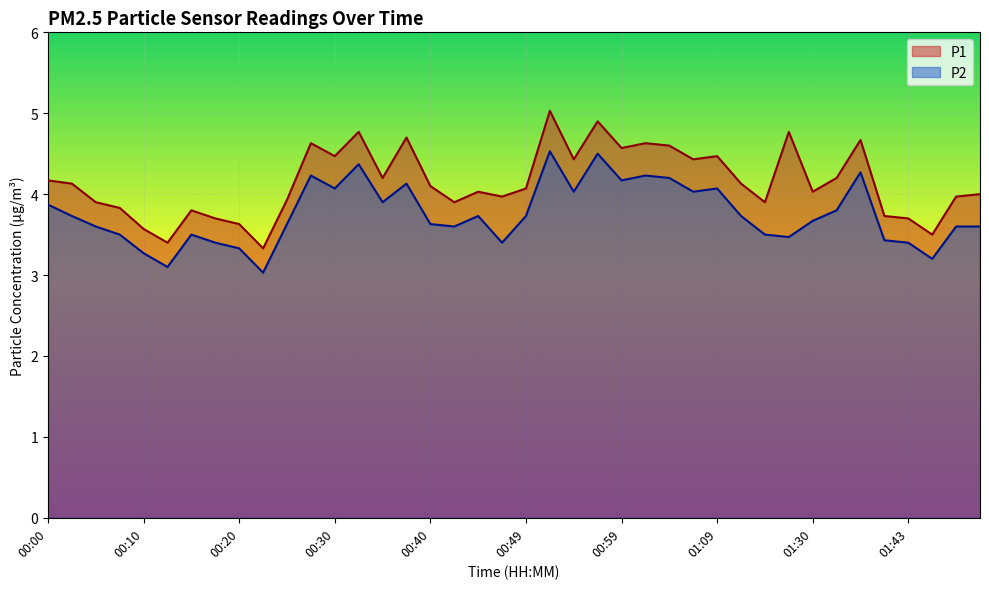

How many series are shown in this chart?

2